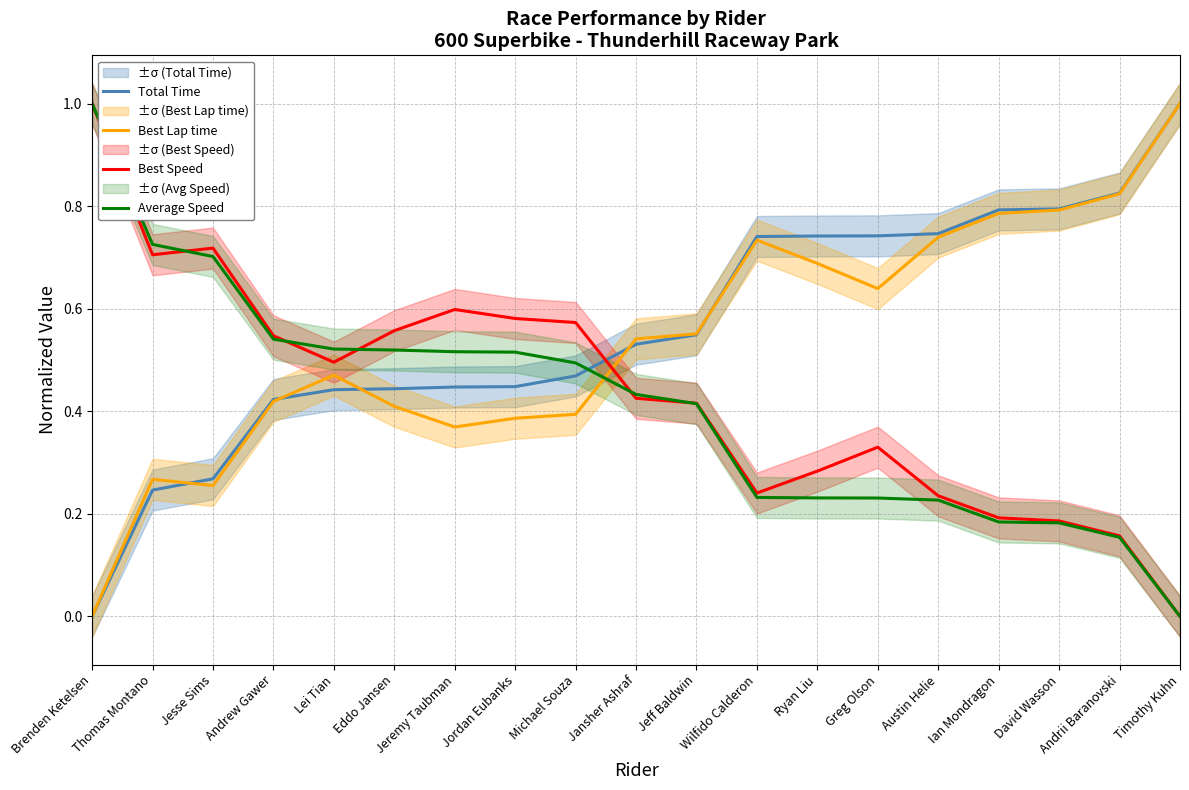

How many interior local valleys does the Best Speed series have?

3